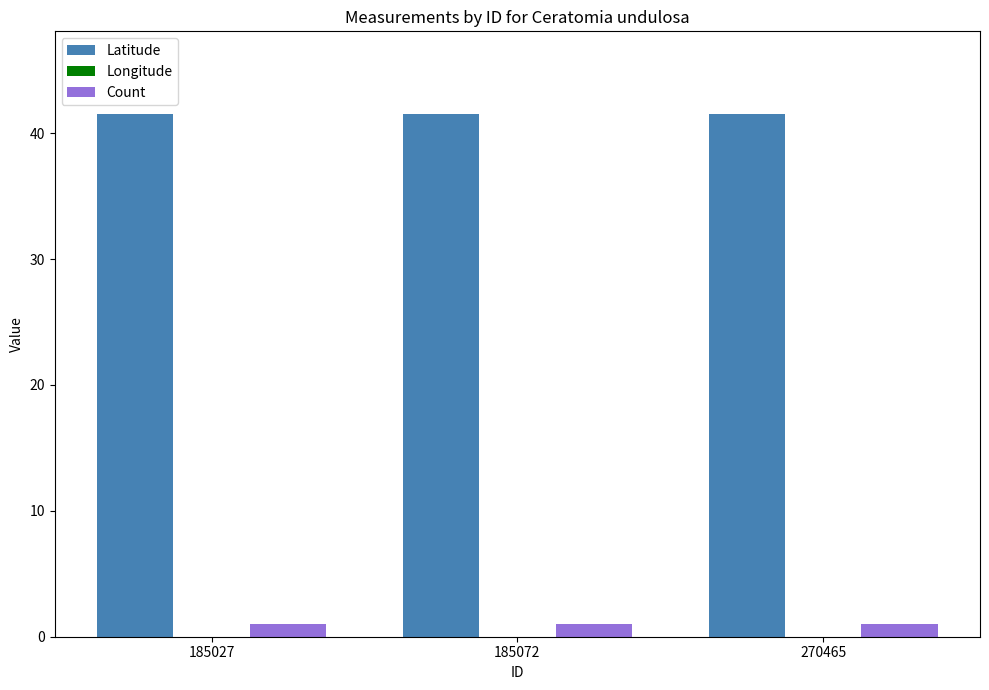

Which label corresponds to the largest value in the chart?

185027